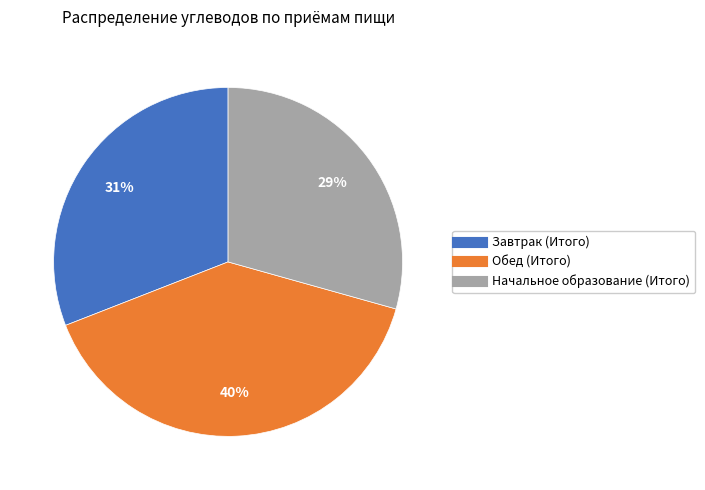

Does Завтрак (Итого) account for over 50% of the chart?

No